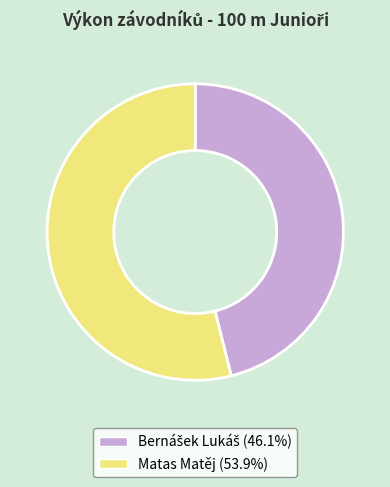

True or false: Matas Matěj accounts for 66% of the total.

False